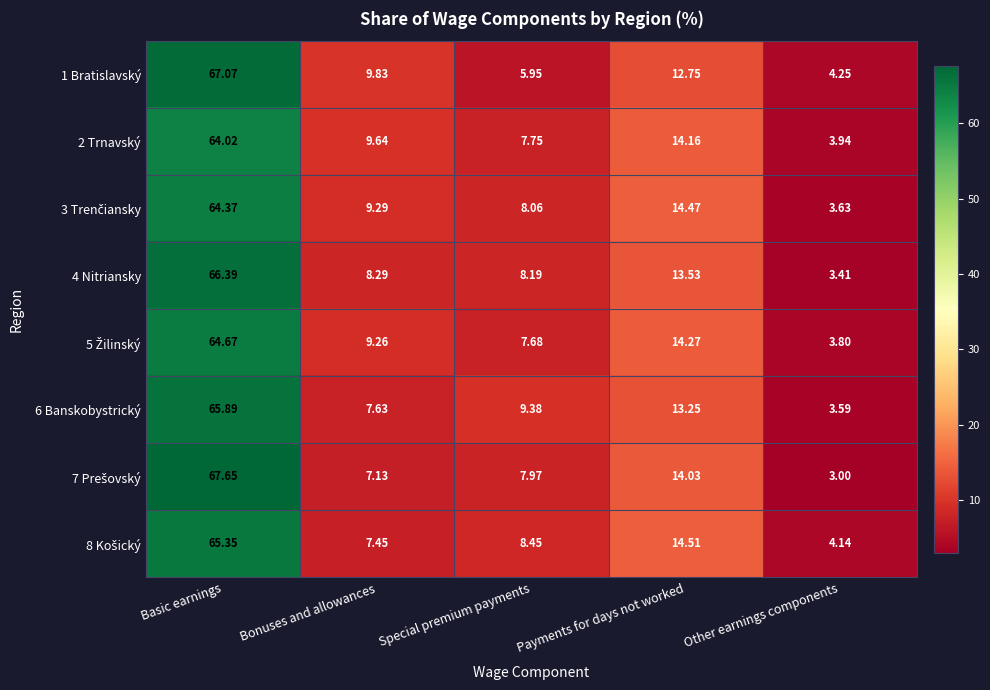

Which category has the lowest value across all series?

Other earnings components